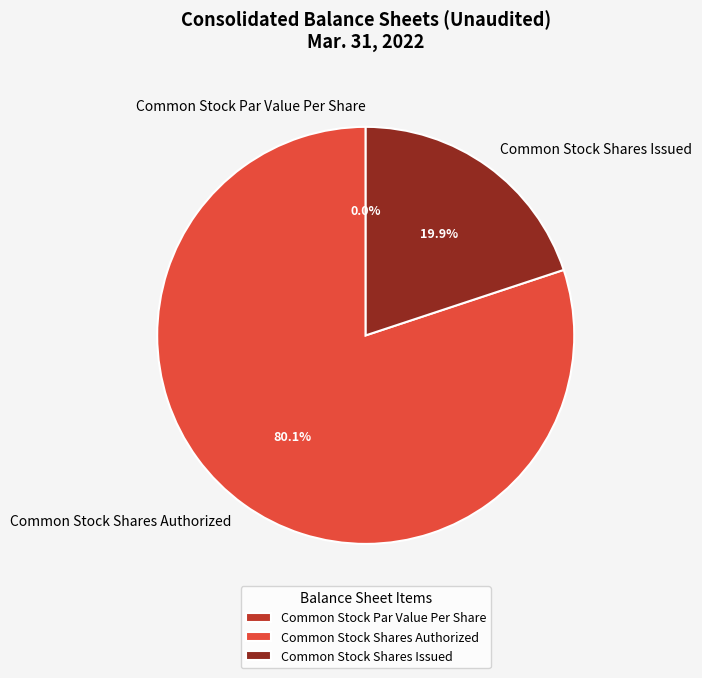

To the nearest percent, what is the difference between the largest and smallest slice percentages?

80%